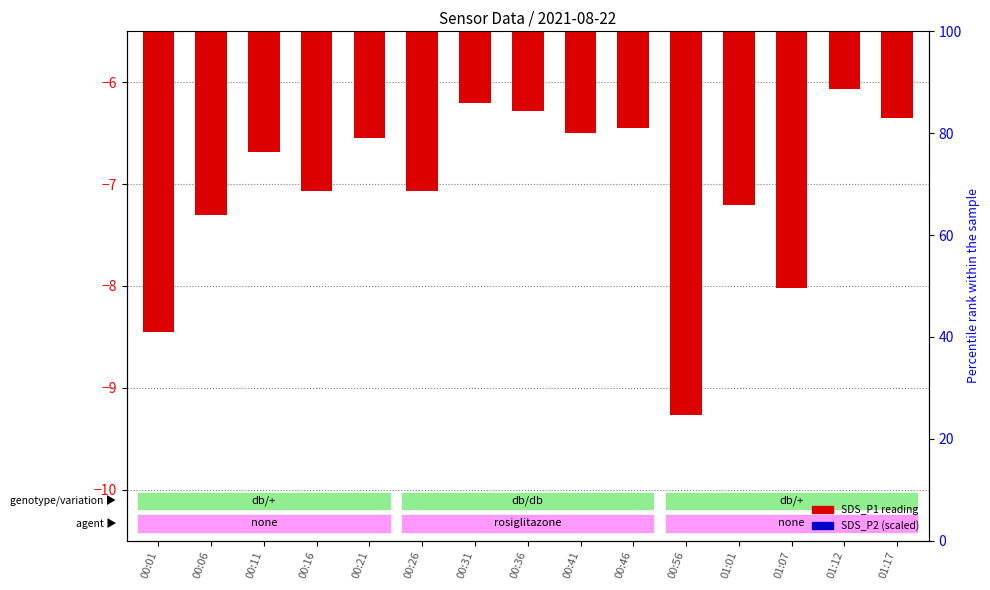

What is the difference between the second highest and second lowest values in the SDS_P1 (negated) series?

2.2